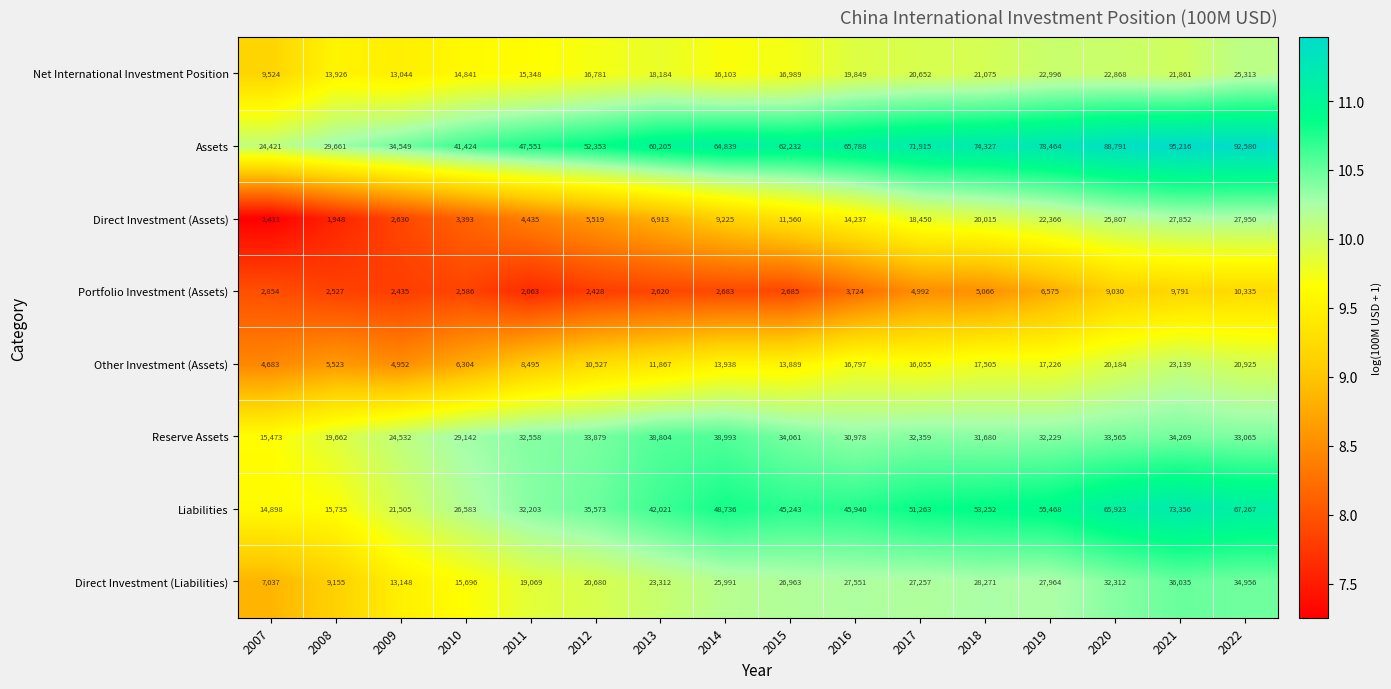

What is the difference between the highest and lowest values at 2019?

71889